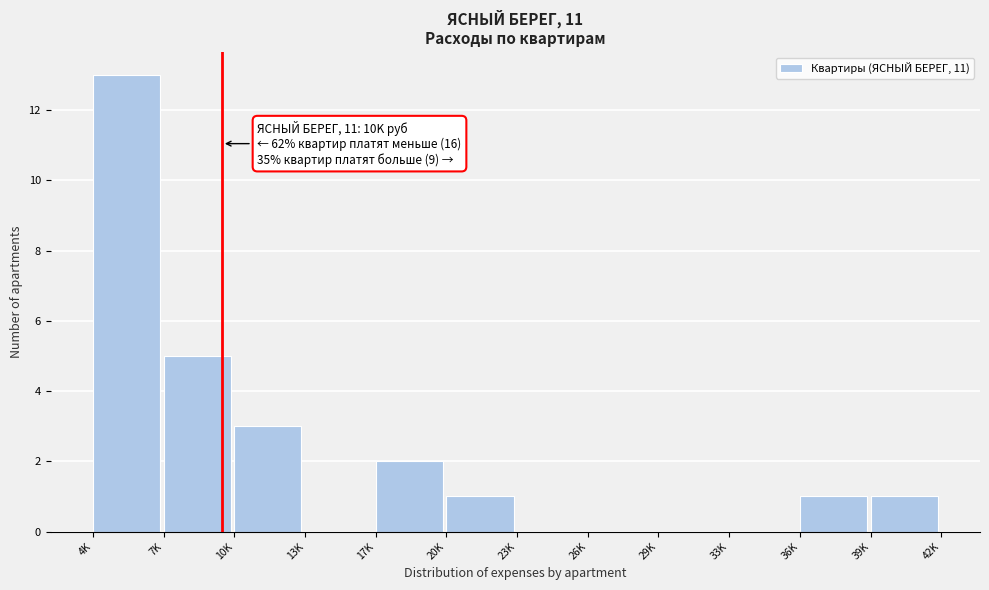

Reading left to right, extract all data points from this chart.

4K=13	7K=5	10K=3	13K=0	17K=2	20K=1	23K=0	26K=0	29K=0	33K=0	36K=1	39K=1